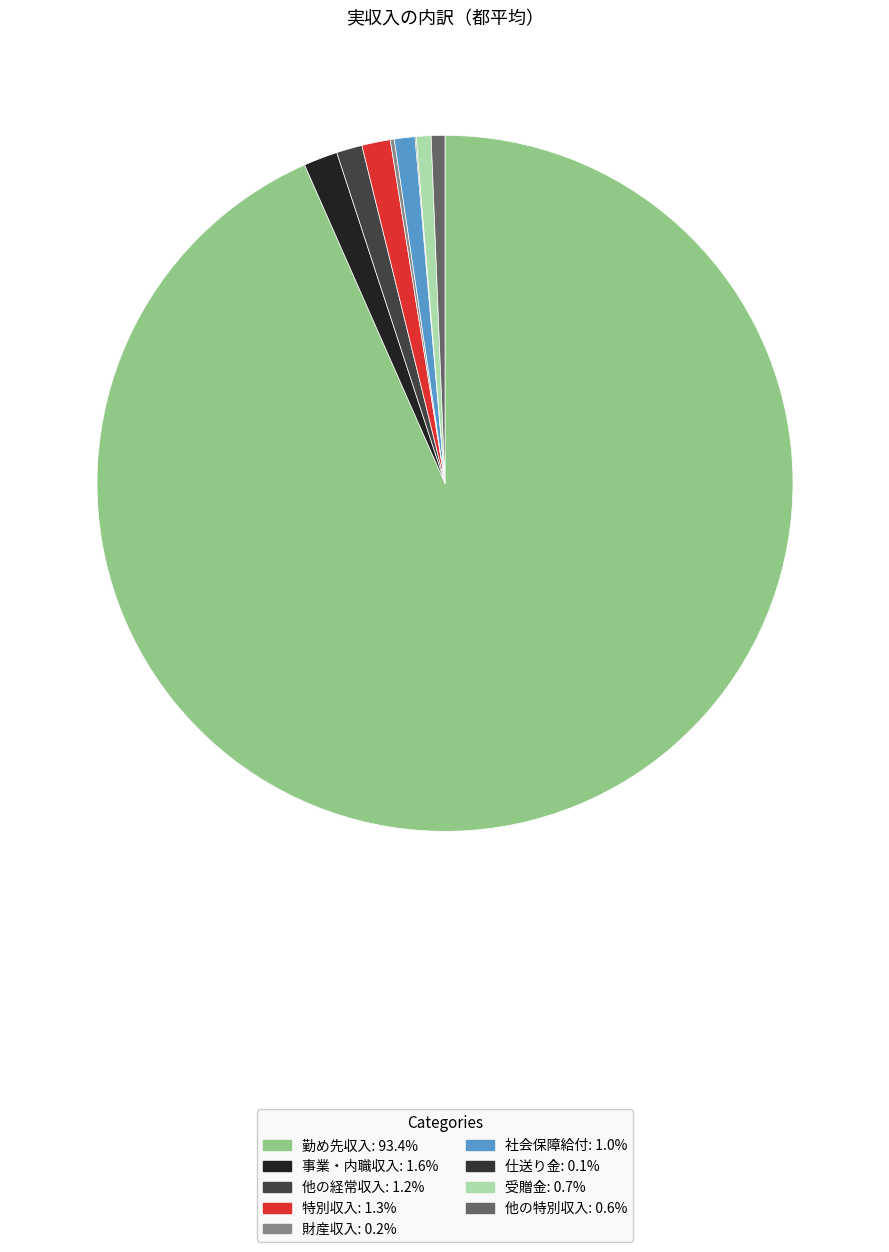

Is the sum of 事業・内職収入 and 特別収入 greater than half?

No